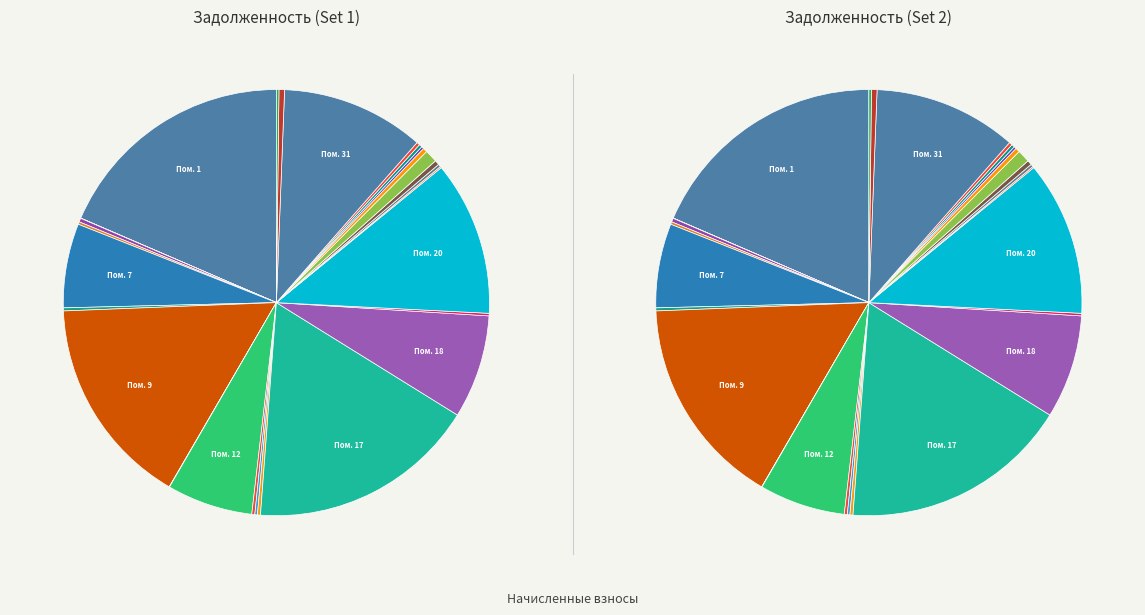

True or false: 21 accounts for 1% of the total.

False